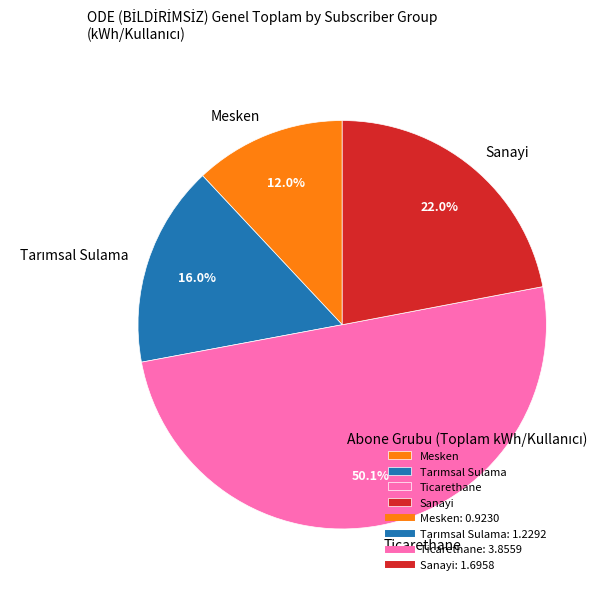

To the nearest percent, what is the difference between the largest and smallest slice percentages?

38%